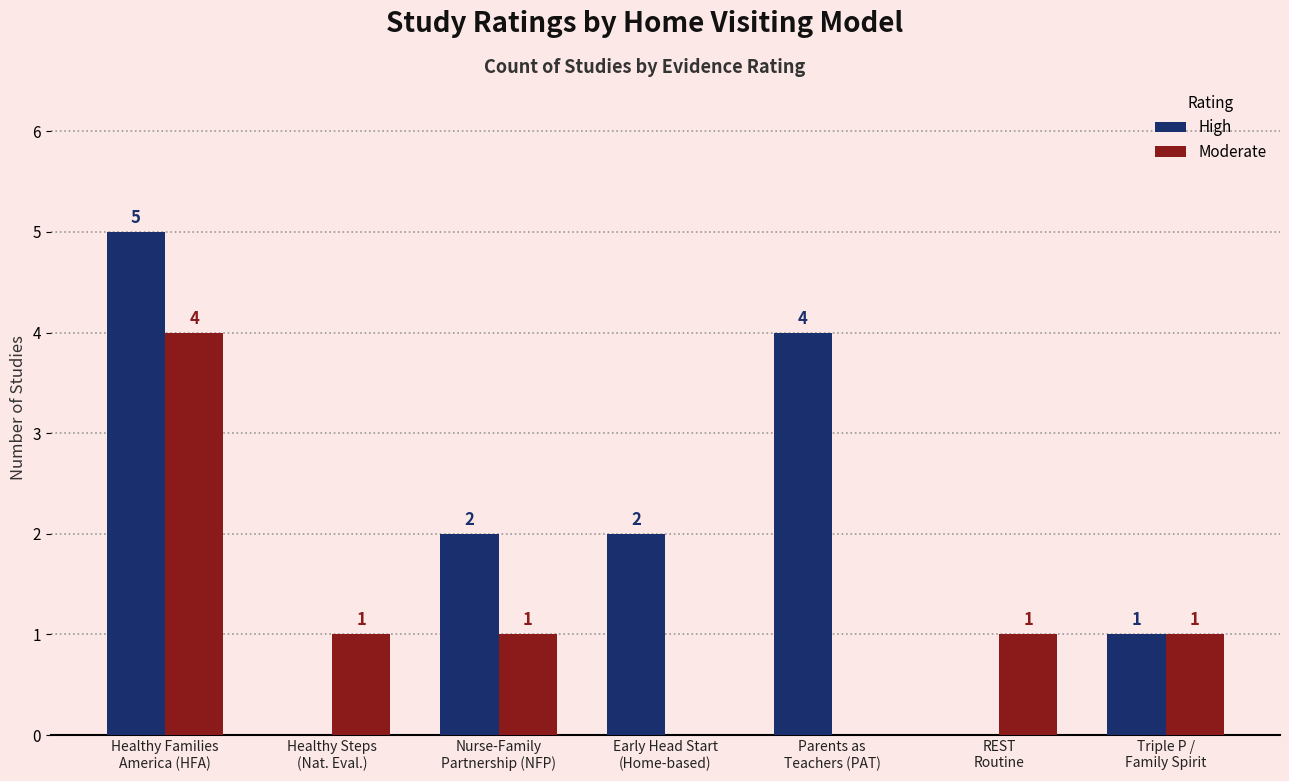

What are all the series names shown in the legend?

High, Moderate